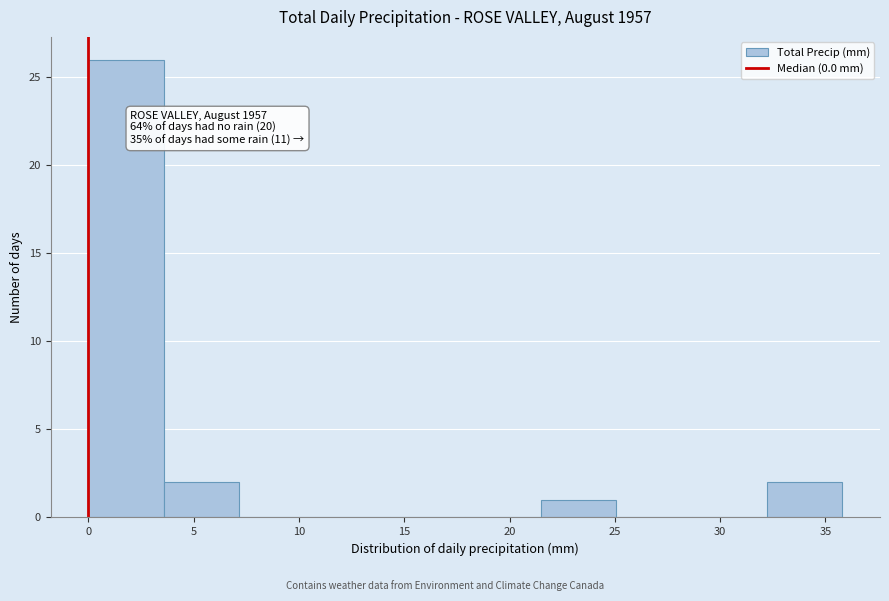

Over which range of the x-axis is the bar tallest?

0.0 to 3.5